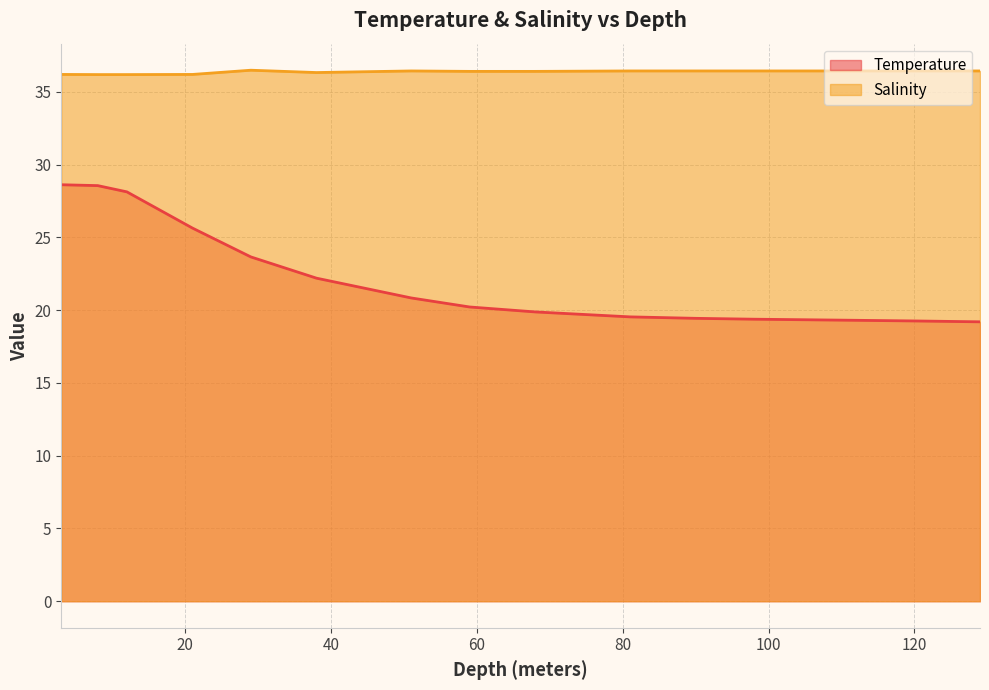

Which series has the largest total across all categories?

Salinity